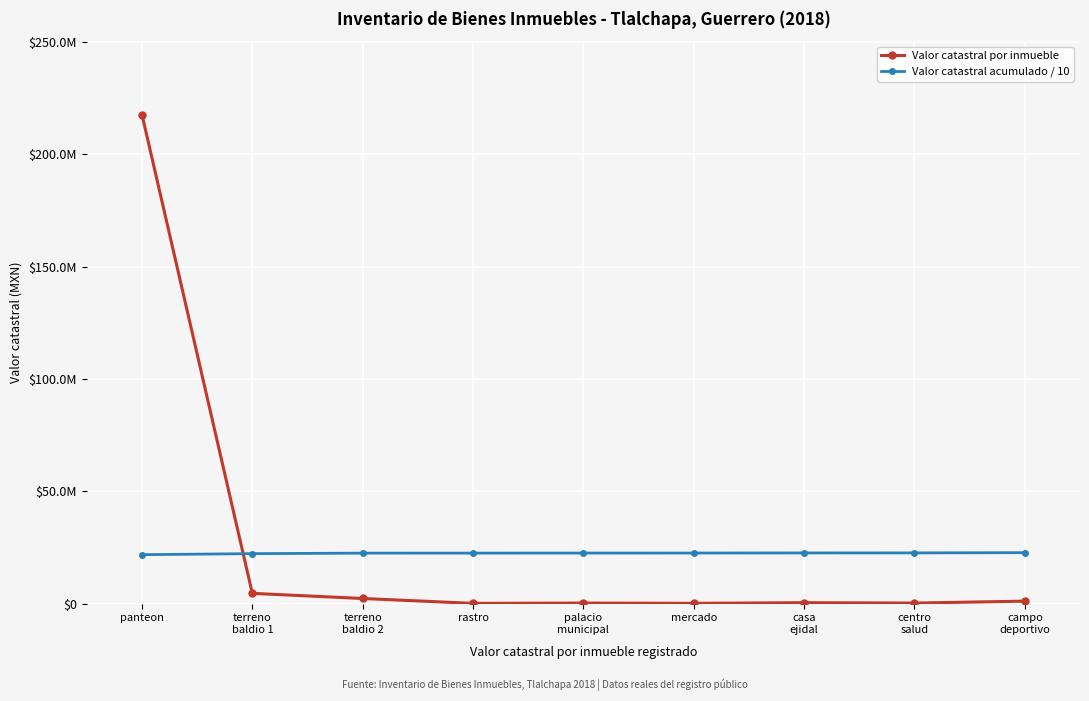

Reading right to left, extract all data points from this chart.

Valor catastral por inmueble: campo
deportivo=1072303.1	centro
salud=230180.5	casa
ejidal=392072.4	mercado=110000.0	palacio
municipal=230307.0	rastro=93345.0	terreno
baldio 2=2258917.5	terreno
baldio 1=4543638.8	panteon=217687500.0
Valor catastral acumulado / 10: campo
deportivo=22661826.4	centro
salud=22554596.1	casa
ejidal=22531578.1	mercado=22492370.8	palacio
municipal=22481370.8	rastro=22458340.1	terreno
baldio 2=22449005.6	terreno
baldio 1=22223113.9	panteon=21768750.0